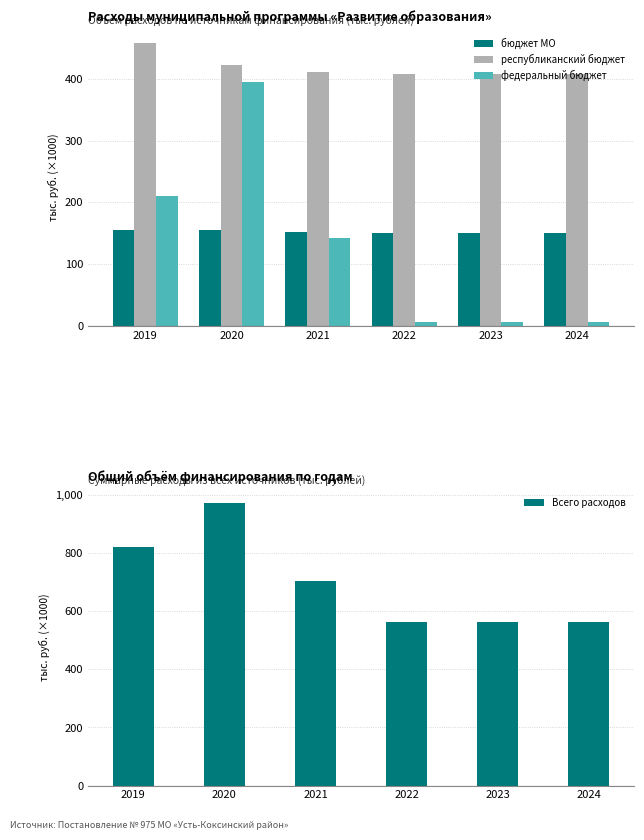

How many bars are there in total?

24